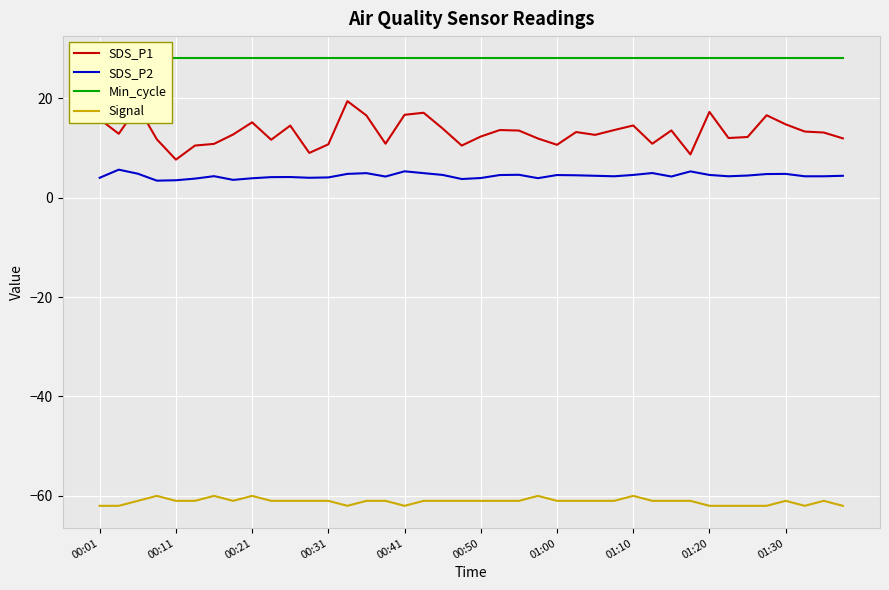

What is the average value of the SDS_P1 series?

13.2